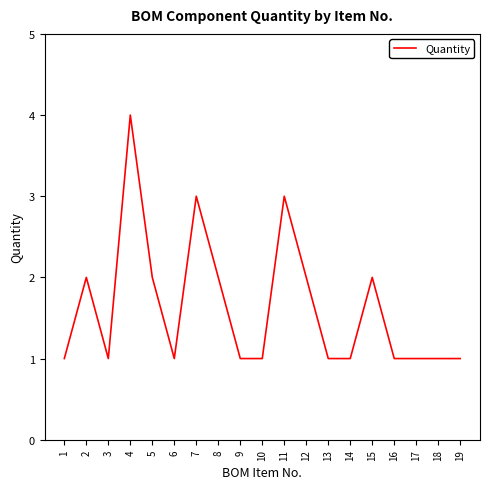

At which category does the data reach its first local valley?

3